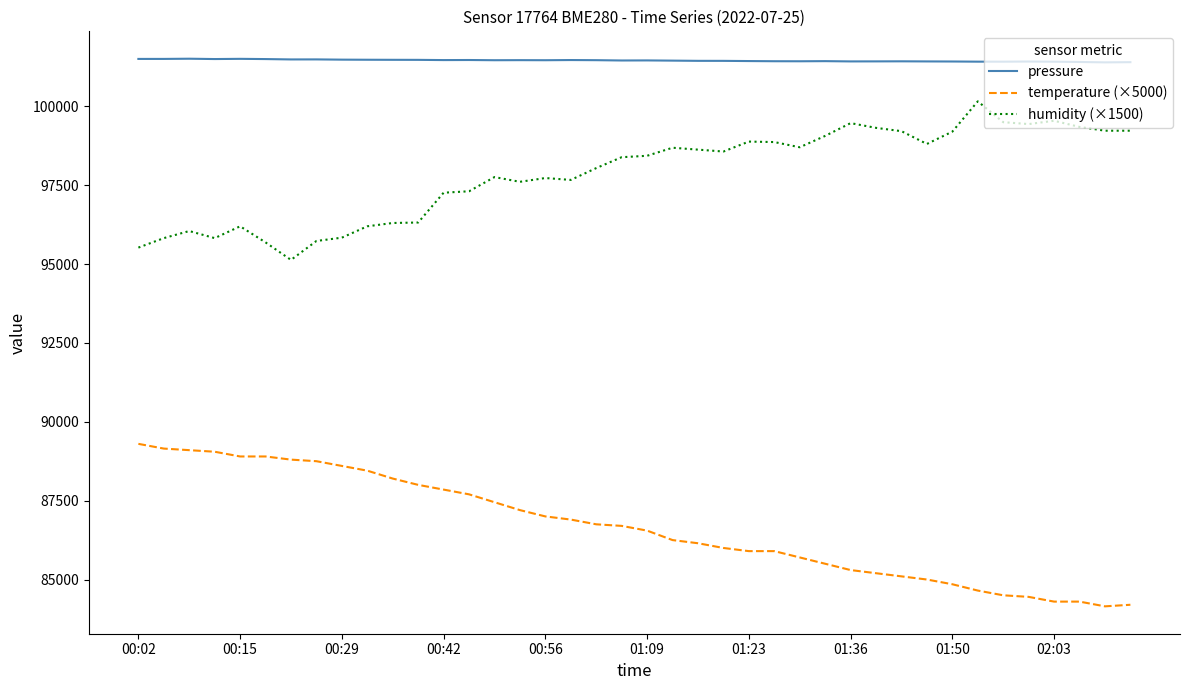

What is the highest value of the humidity (×1500) series?

100155.0